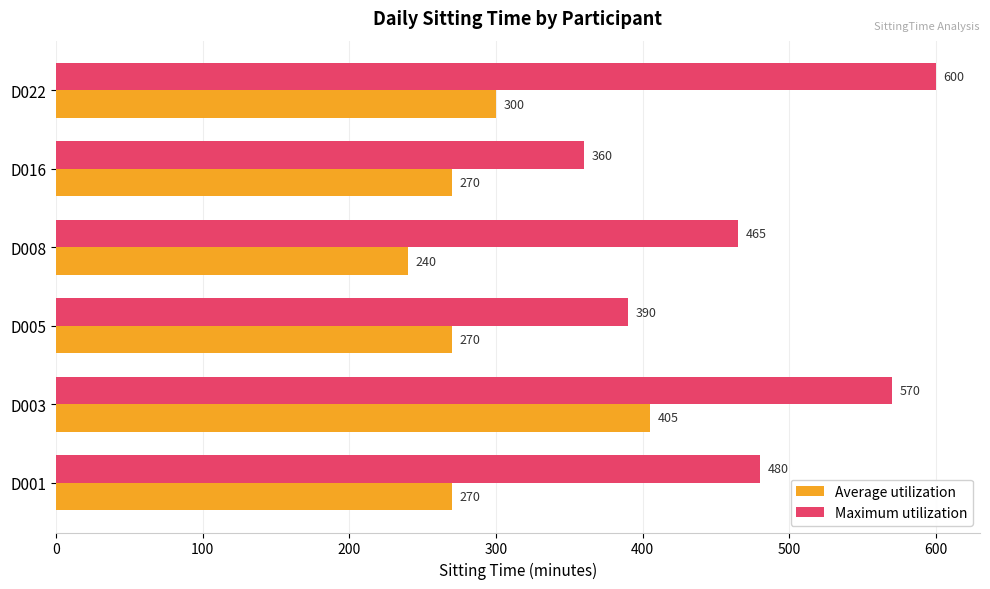

True or false: Maximum utilization has a value of 678 at D001.

False